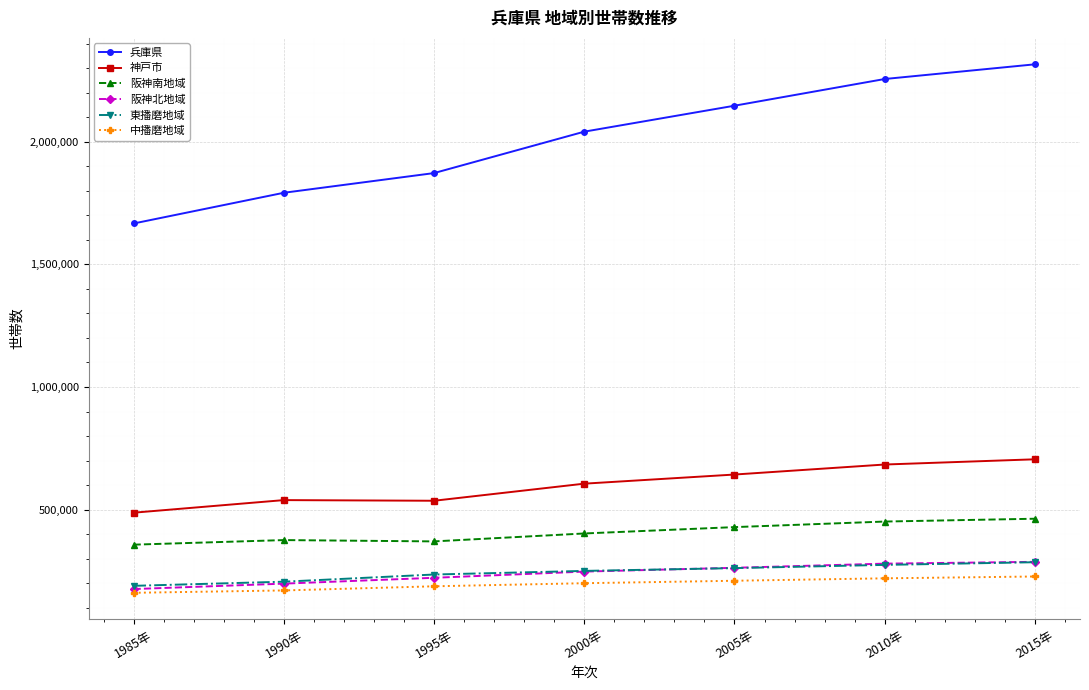

Which series has the widest spread of values?

兵庫県